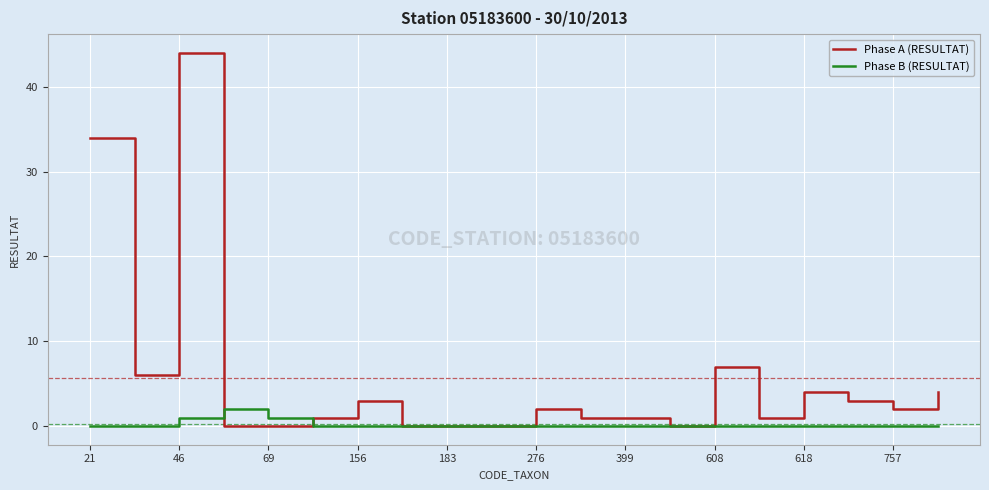

What is the greatest value displayed?

44